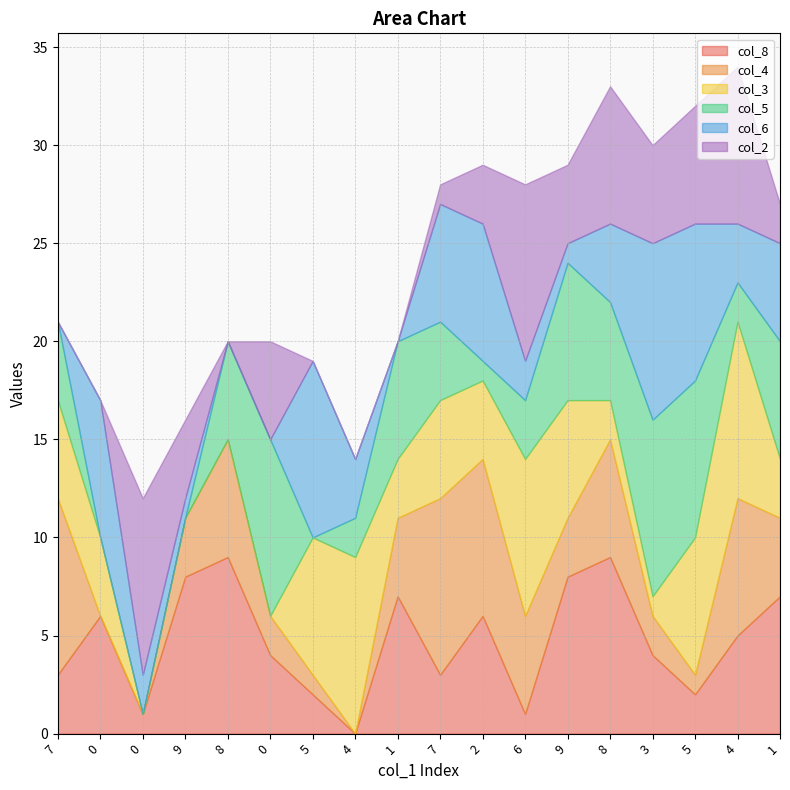

Does the chart have visible grid lines?

Yes